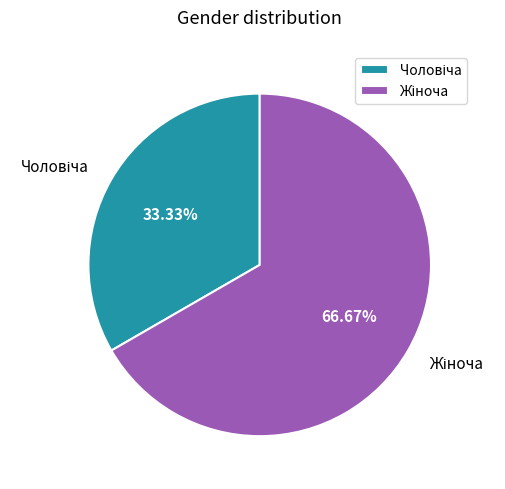

Does any single category account for the majority?

Yes